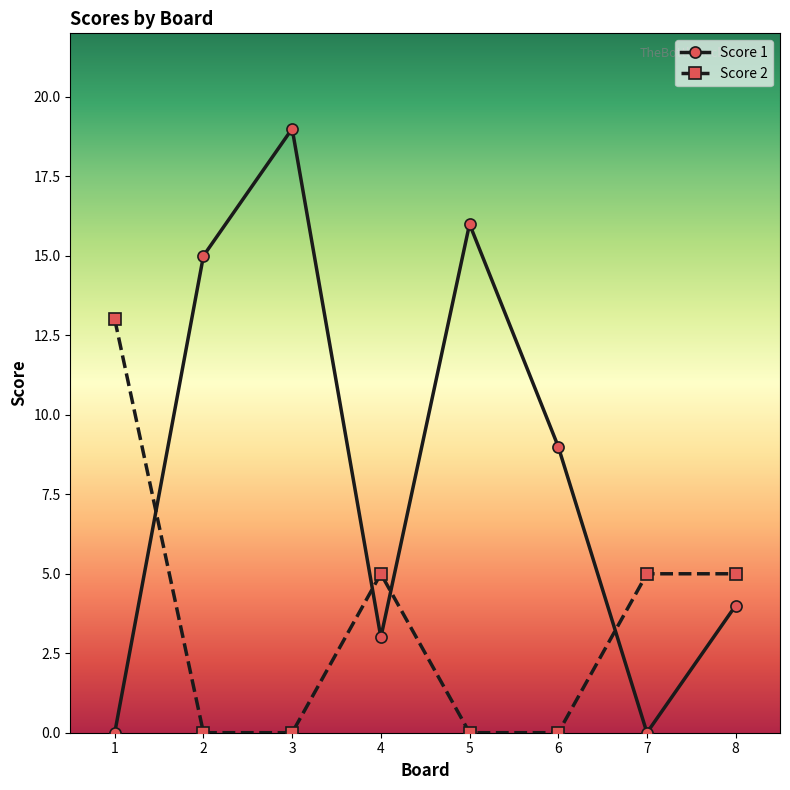

Where is the first local maximum for Score 2?

4